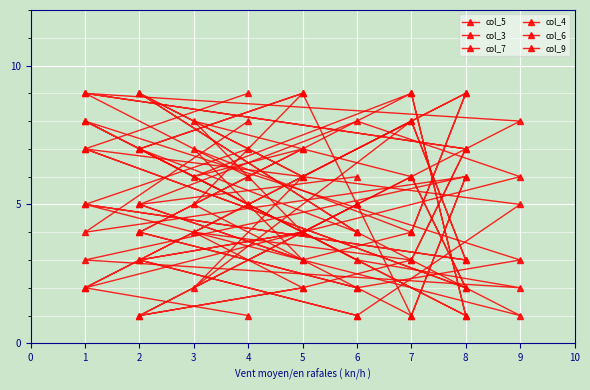

Between 7 and 2, which series saw the biggest shift?

col_4